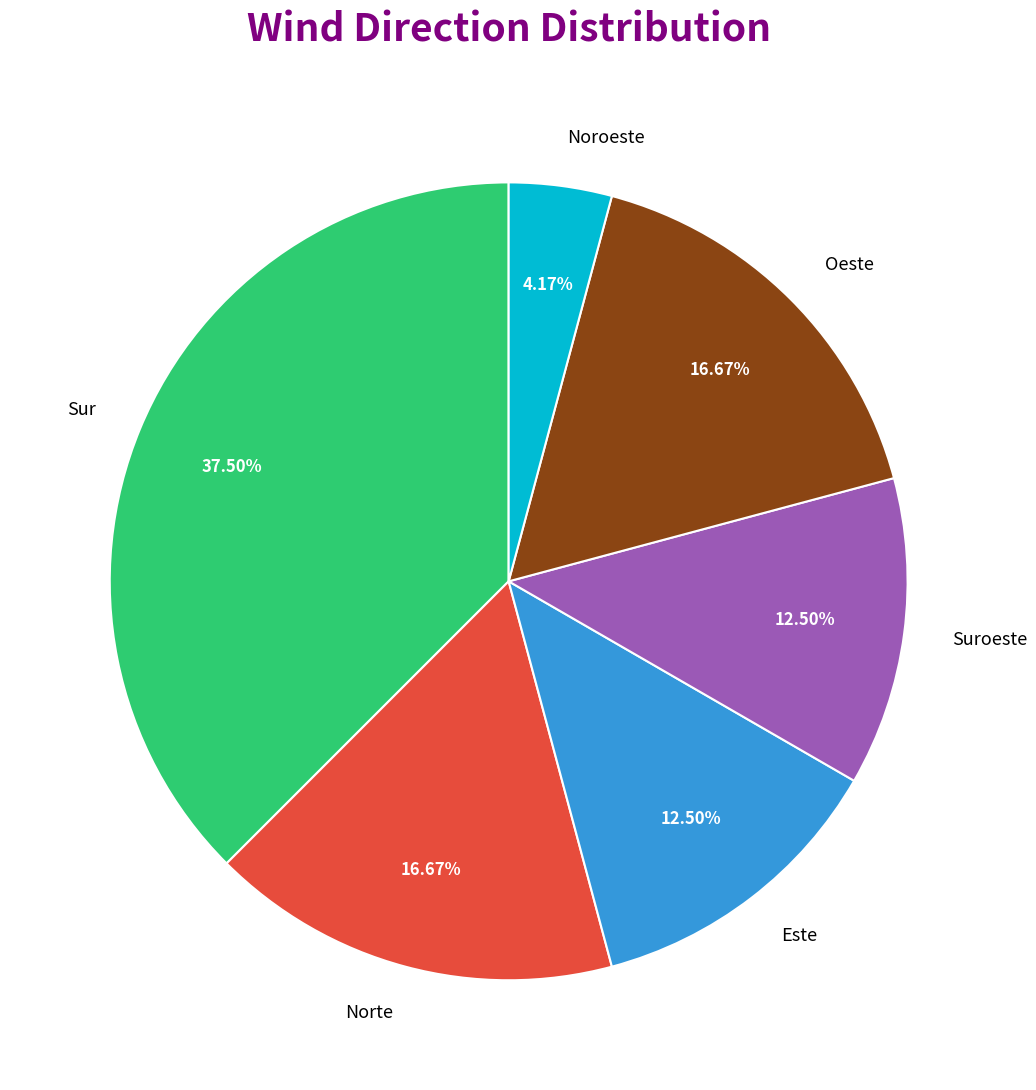

Does Sur account for over 50% of the chart?

No